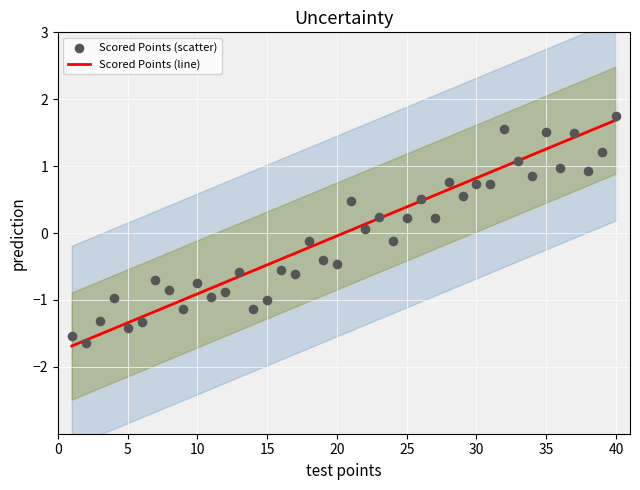

At how many categories does at least one series exceed -1?

35